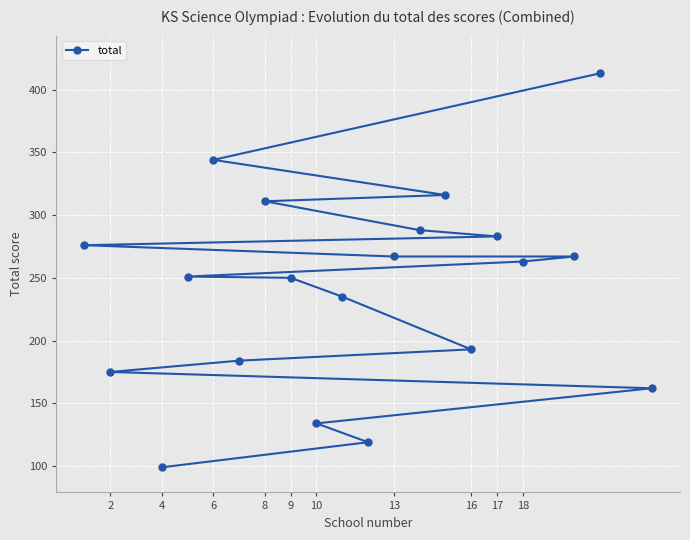

What is the average value?

242